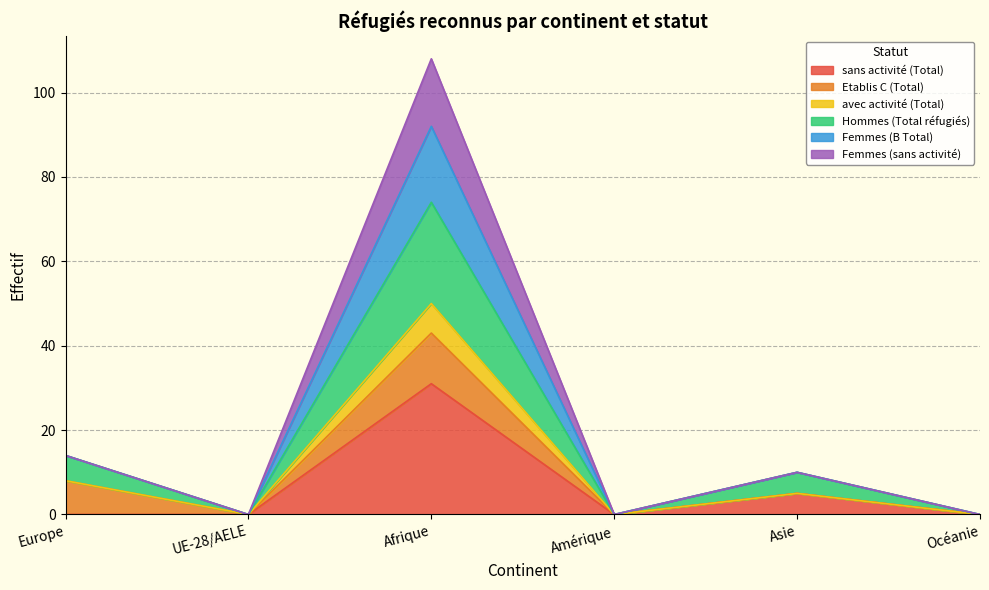

How many data points does each series have?

6